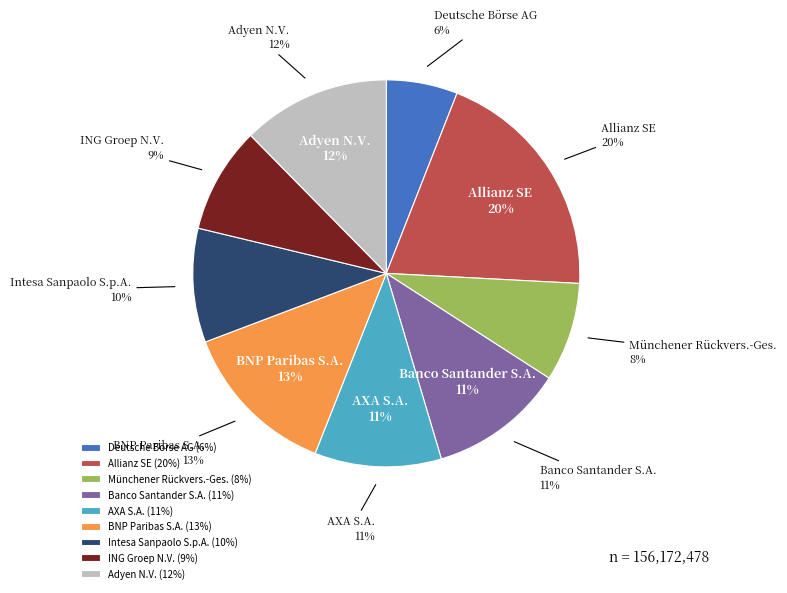

Count the number of slices in the pie.

9